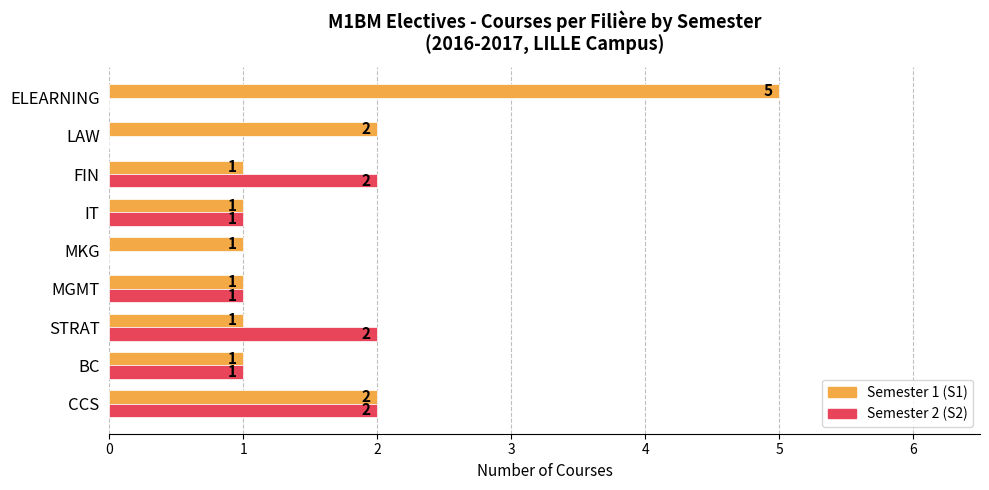

Count the number of categories in the chart.

9